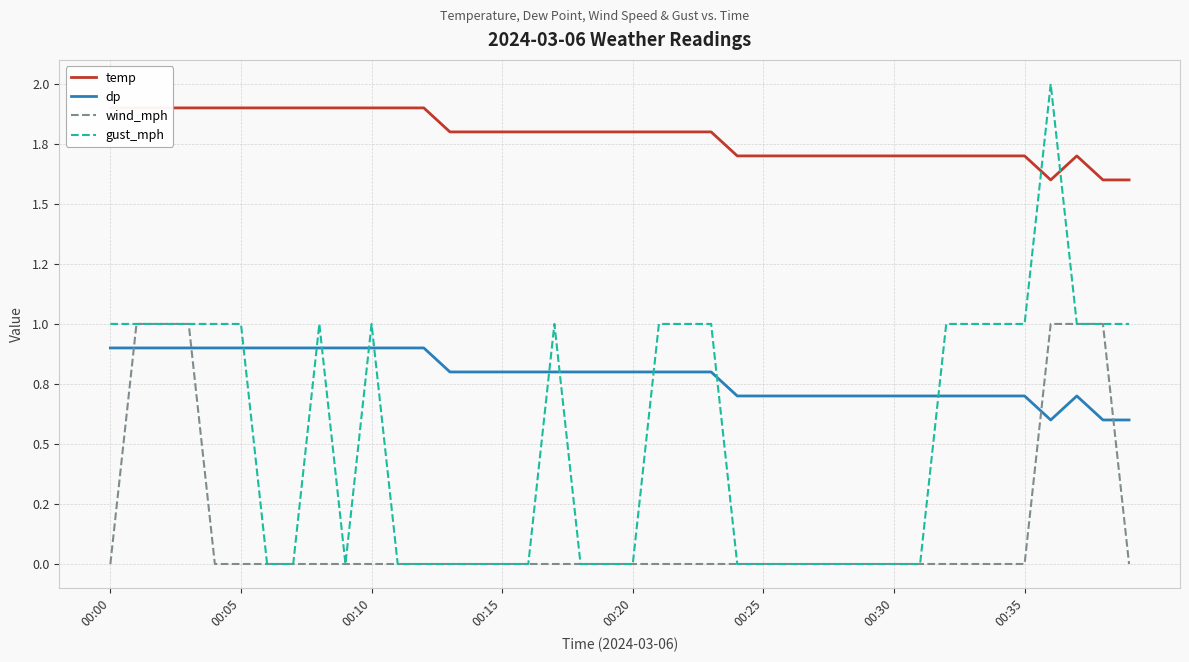

Between 22 and 25, which is larger?

22